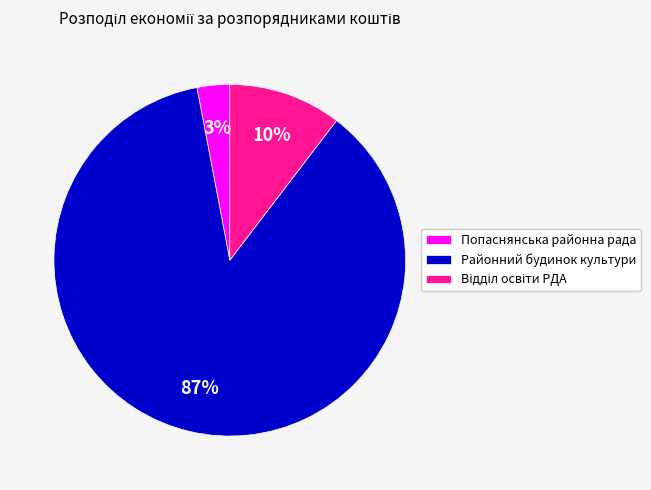

Which slice represents more than half of the pie?

Районний будинок культури